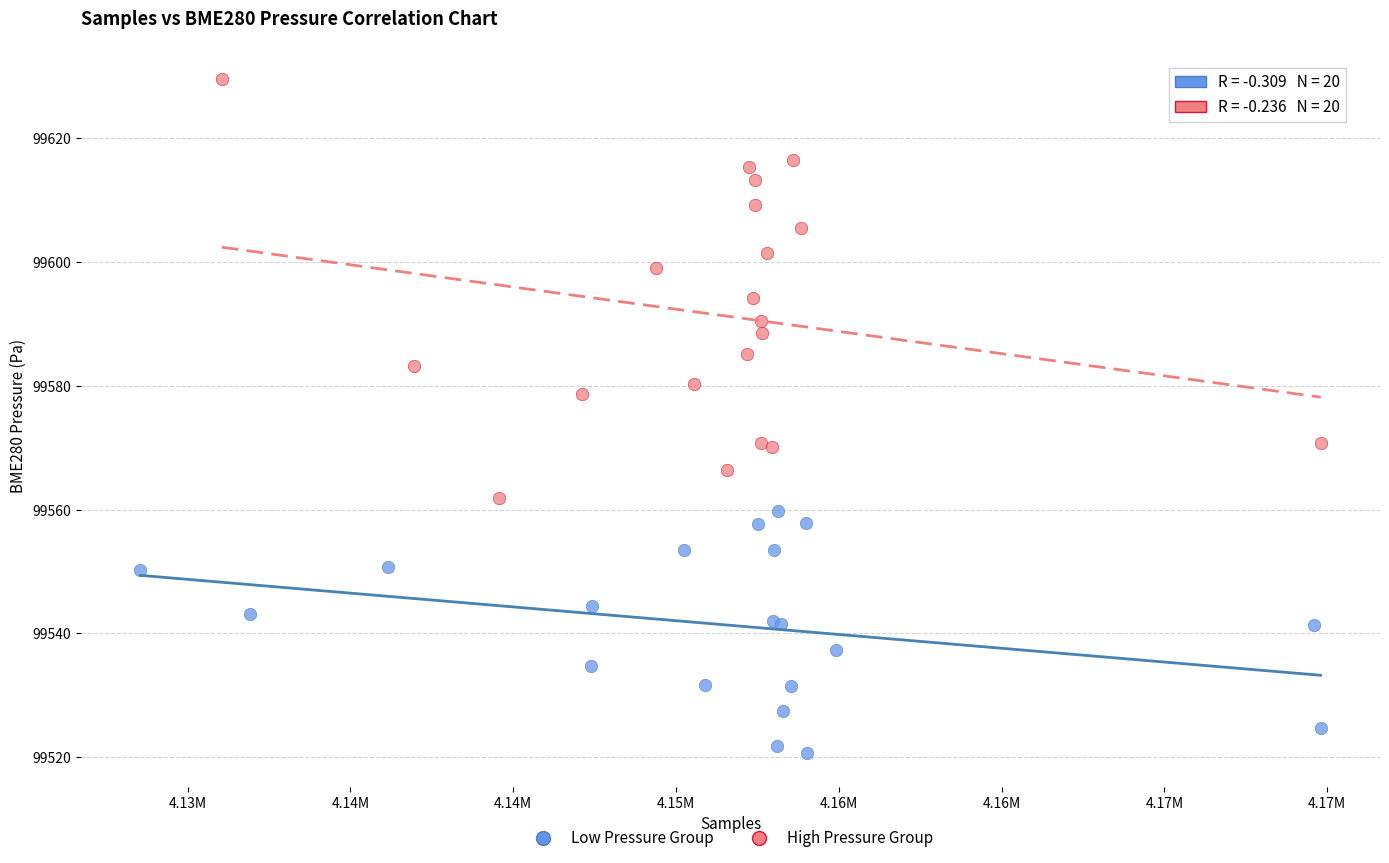

Which series reaches the maximum Y coordinate?

High Pressure Group